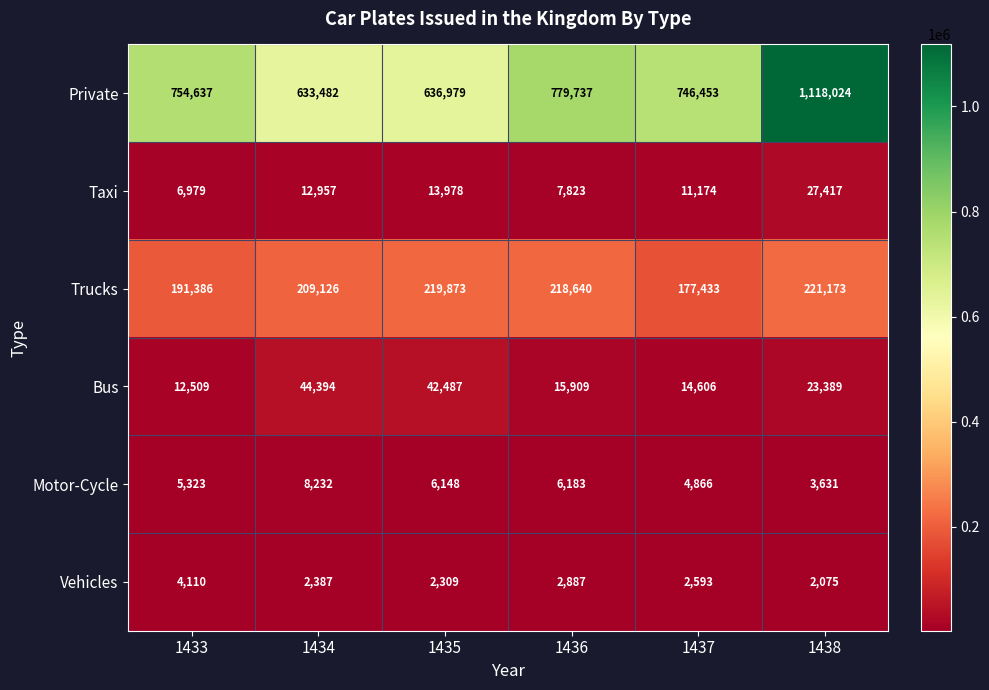

What is the minimum value shown in the chart?

2075